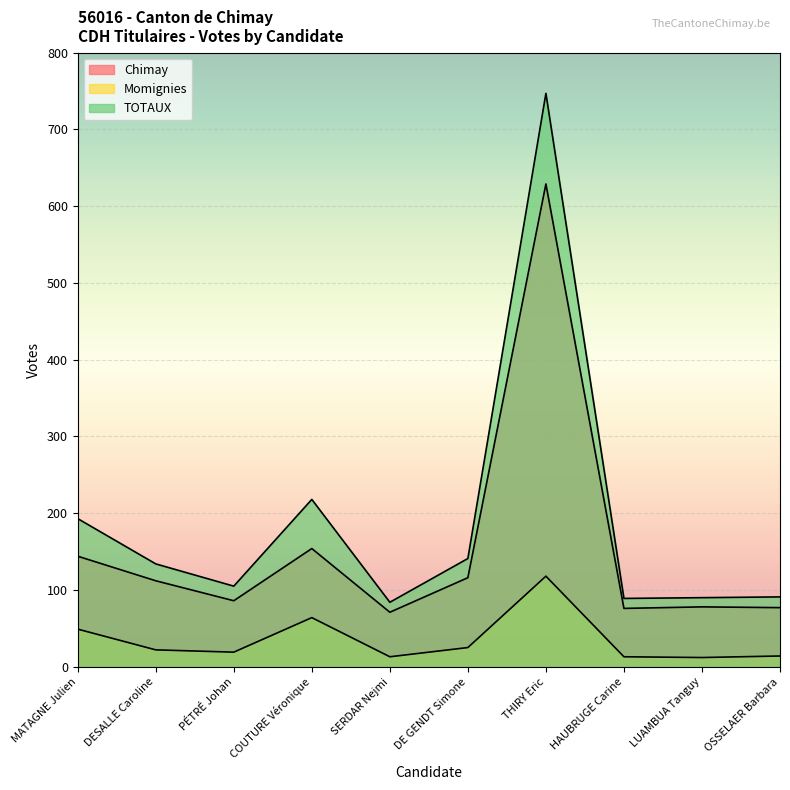

At which category does TOTAUX reach its first local peak?

COUTURE Véronique